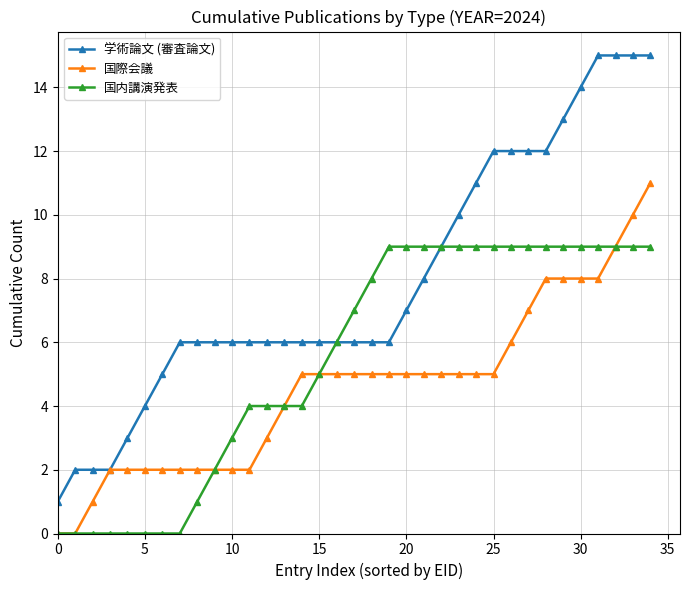

Does the chart display data point markers on the line(s)?

Yes